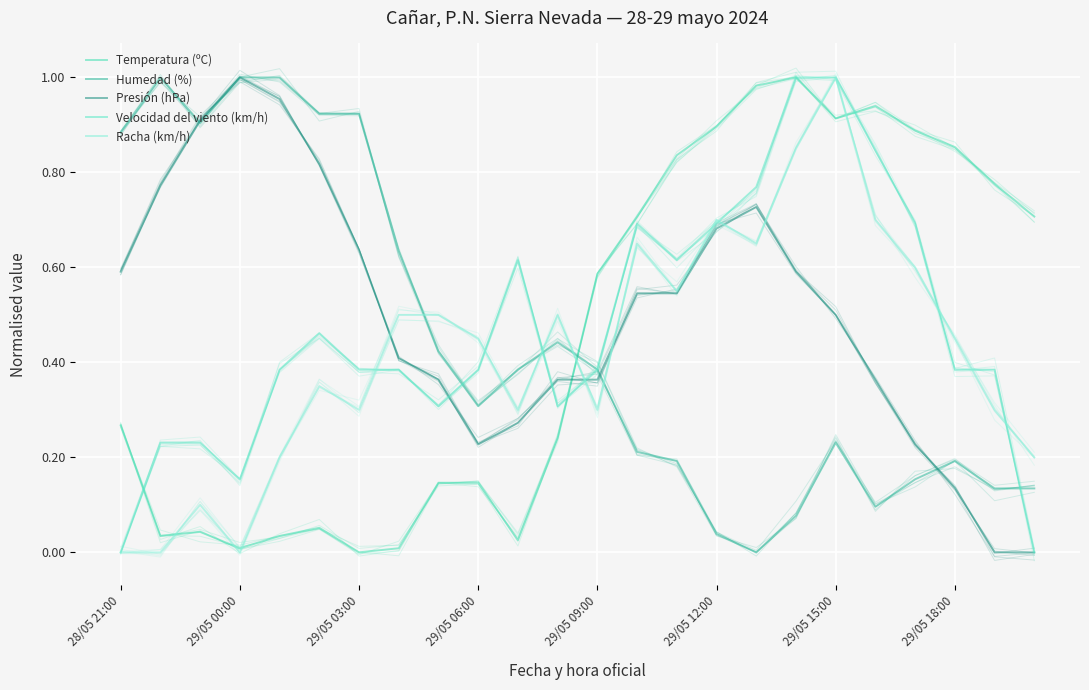

In Racha (km/h), how many points are higher than both neighbors (excluding endpoints)?

6